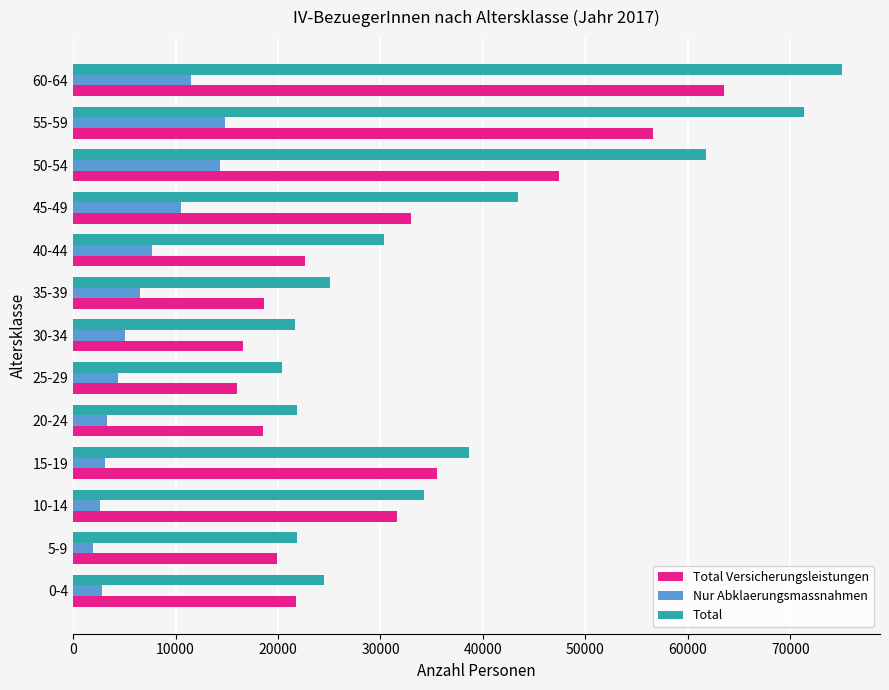

What is the difference between the maximum and minimum values in the Nur Abklaerungsmassnahmen series?

12819